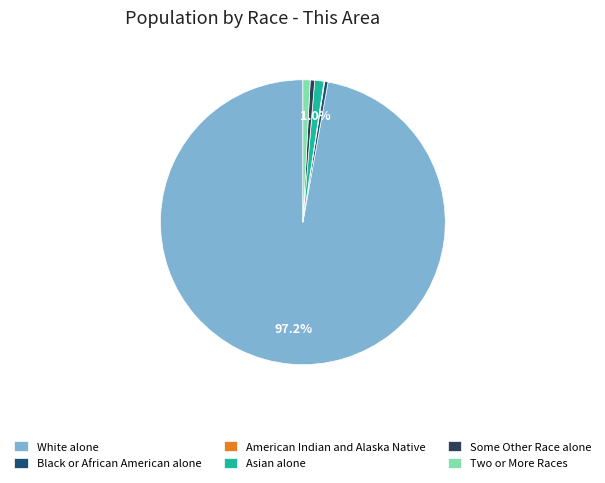

What is the ratio of the value at Some Other Race alone to the value at Asian alone?

0.5